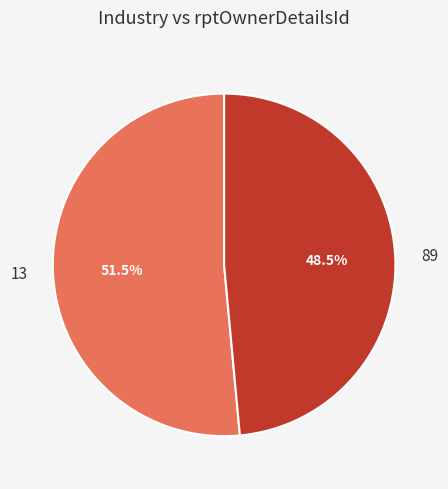

How many slices are in this pie chart?

2